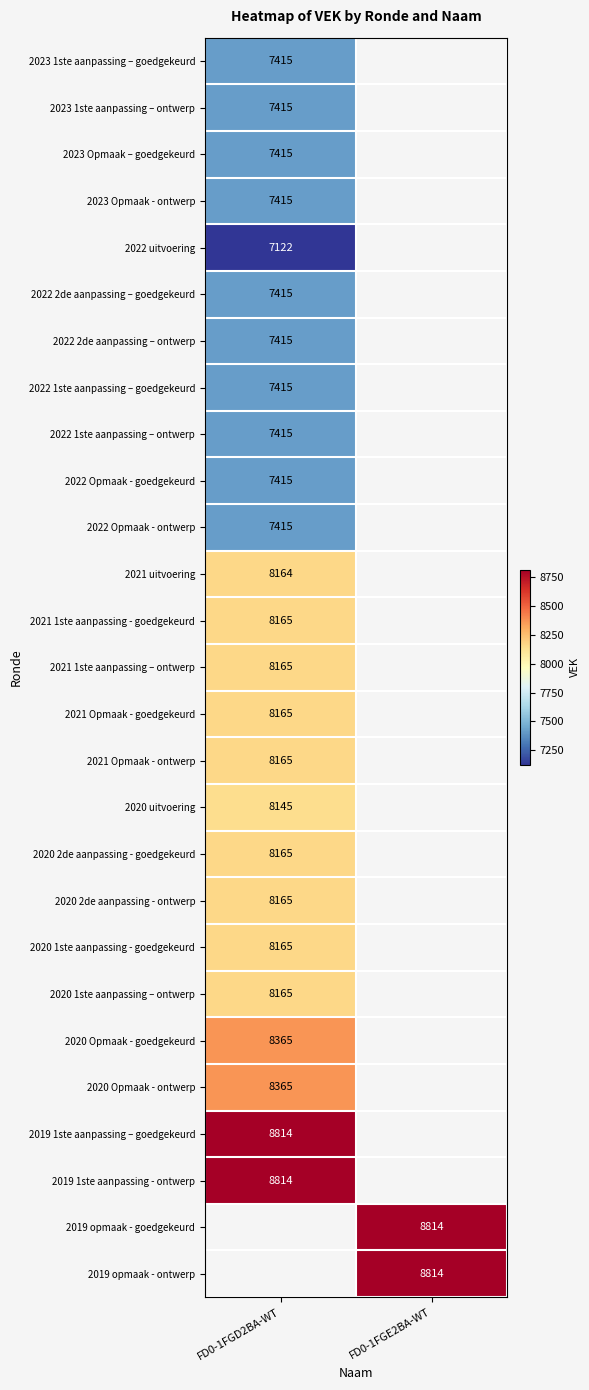

Is the value of 2019 opmaak - ontwerp at FD0-1FGE2BA-WT greater than the value of 2023 1ste aanpassing – goedgekeurd at FD0-1FGD2BA-WT?

Yes